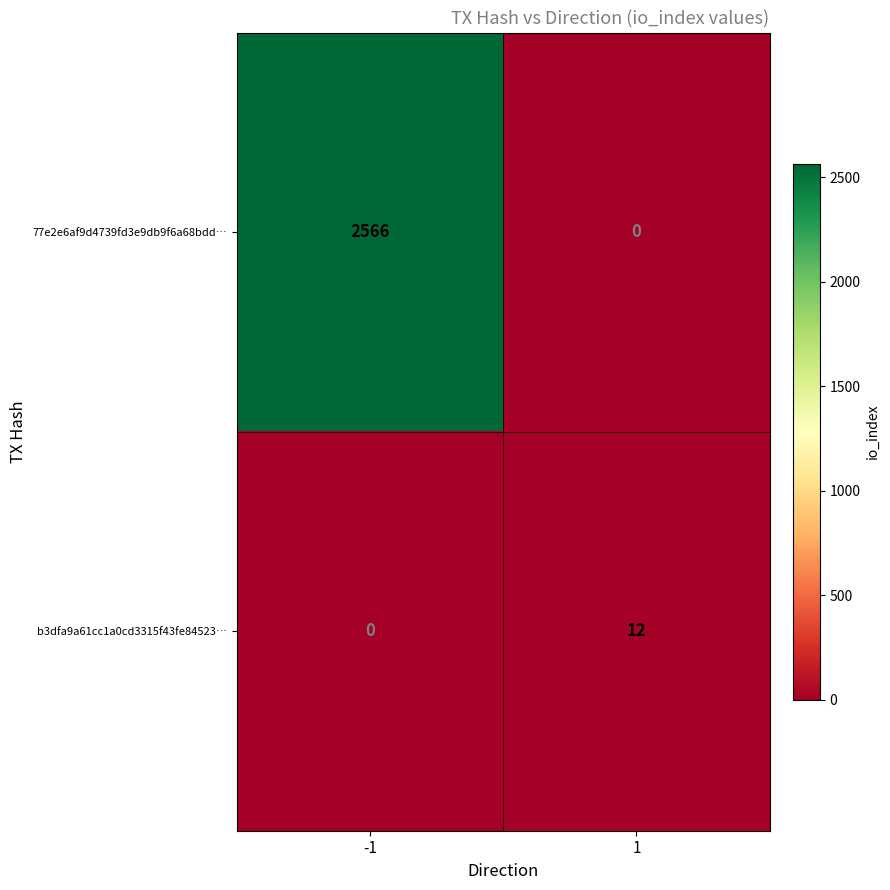

What is the total value across all series at 1?

12